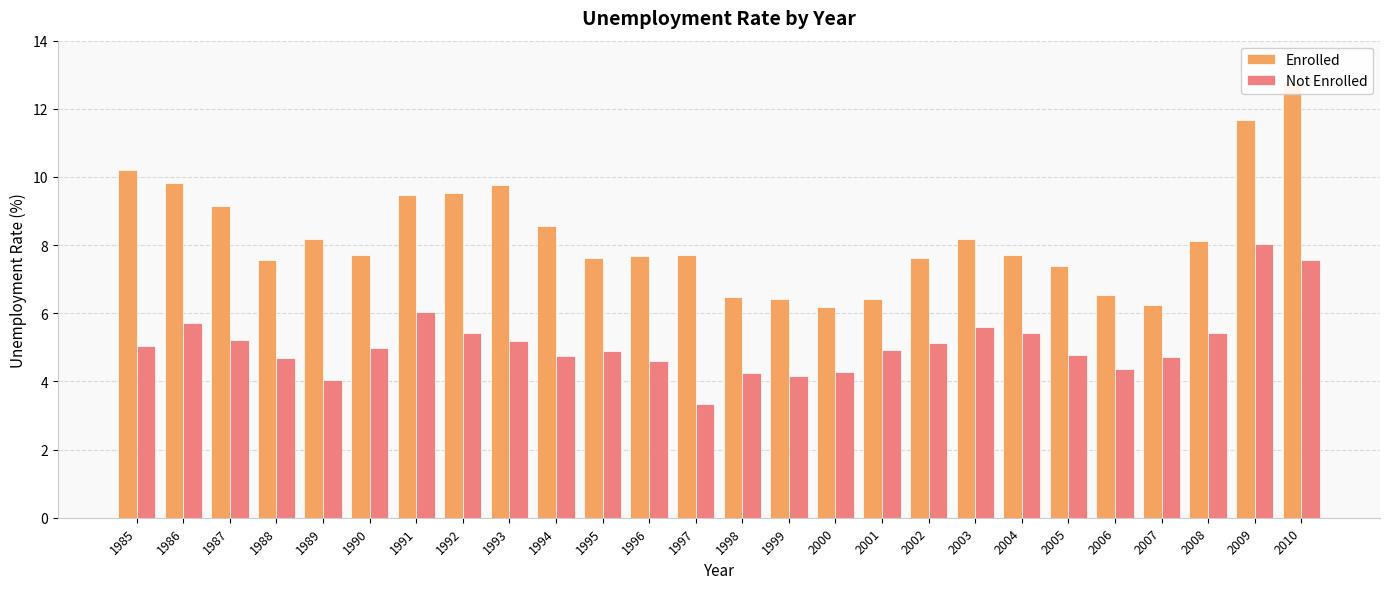

At which label is Not Enrolled closest to 5?

1990